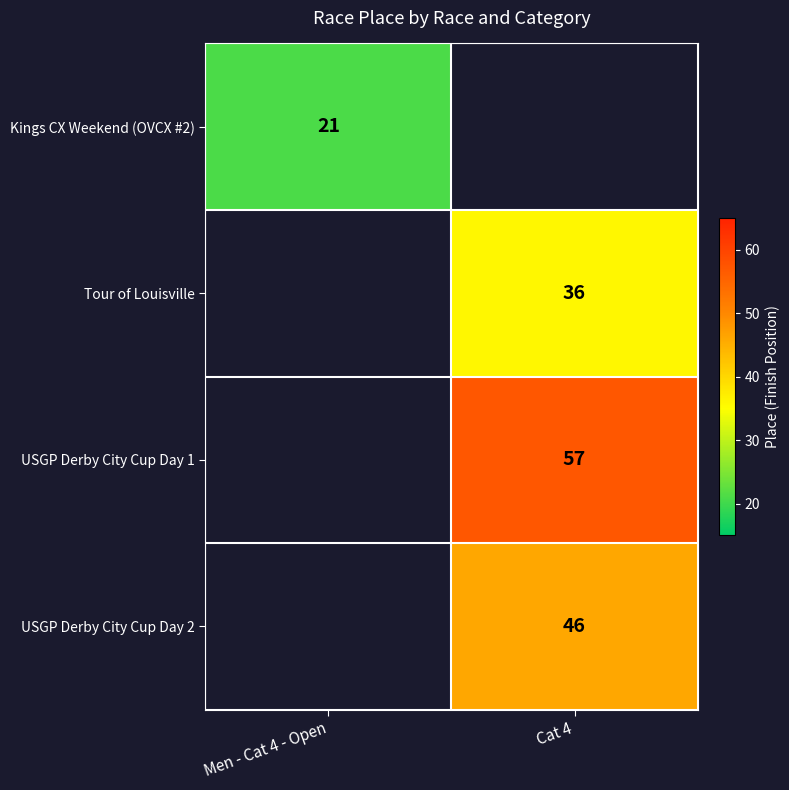

Is it true that USGP Derby City Cup Day 1 equals 12.8 at Cat 4?

False